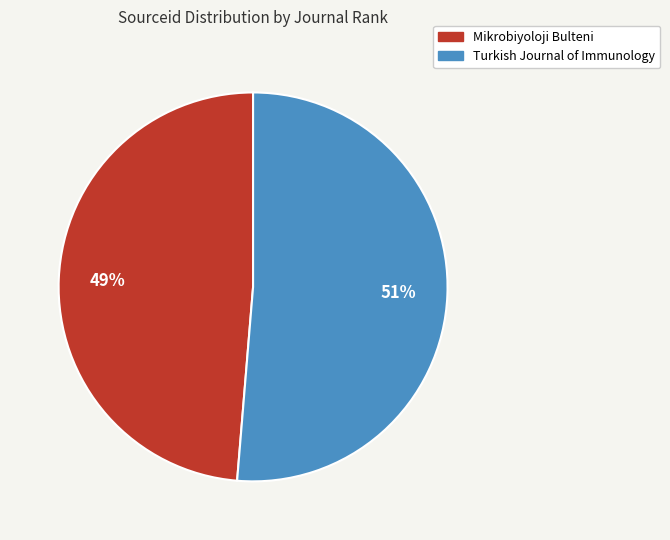

Is Turkish Journal of Immunology the majority of the pie?

Yes